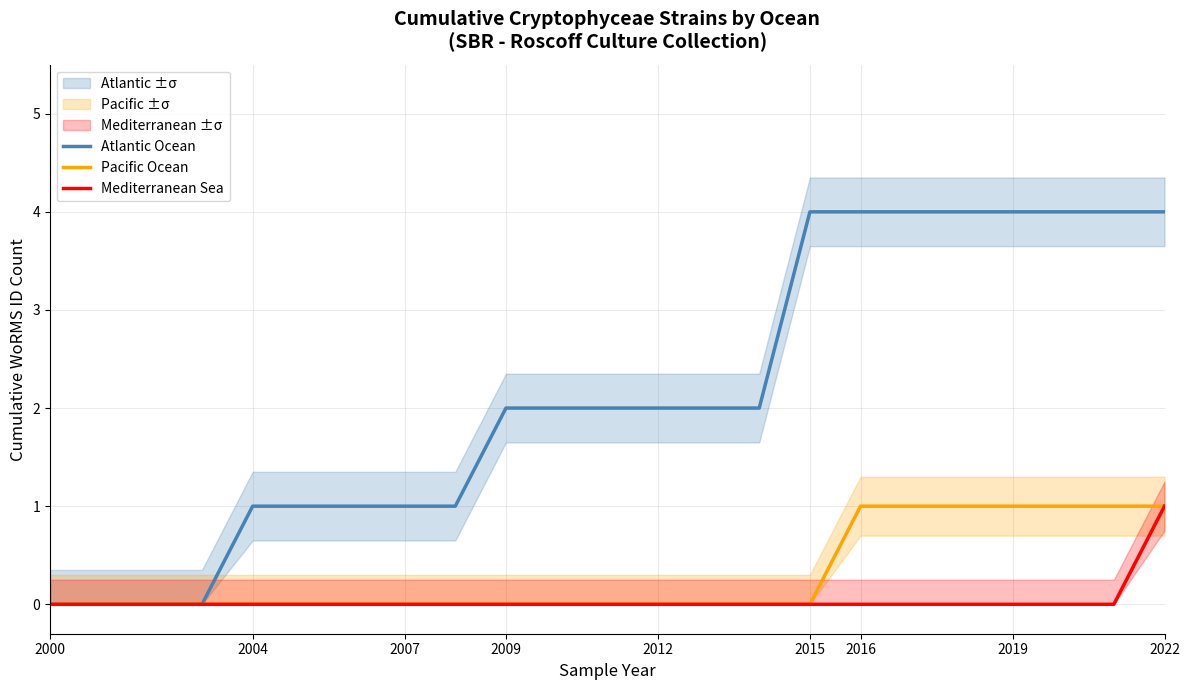

List the series in order of their peak value, highest first.

Atlantic Ocean, Pacific Ocean, Mediterranean Sea